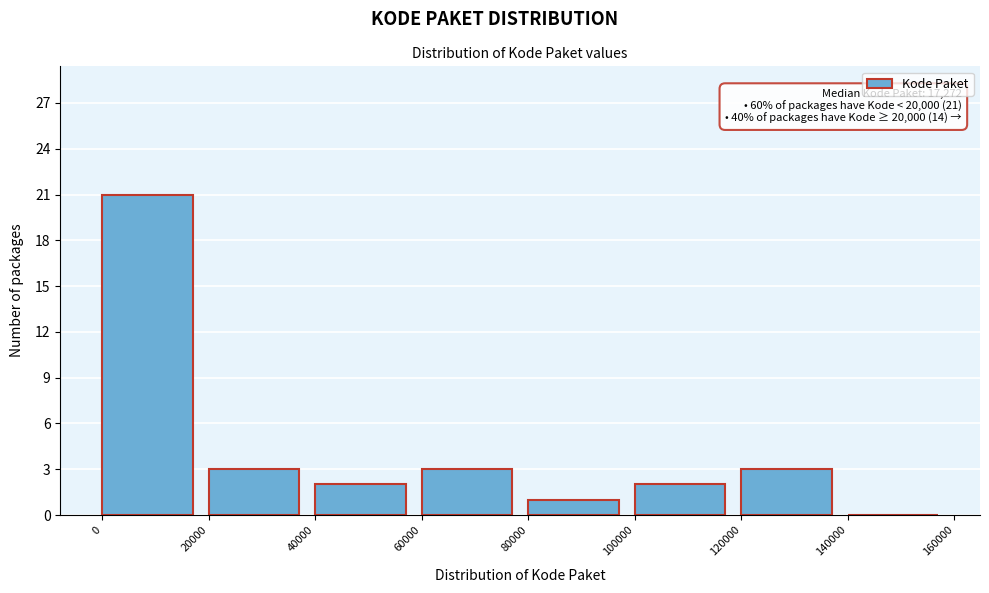

Over which range of the x-axis is the bar tallest?

0 to 20000